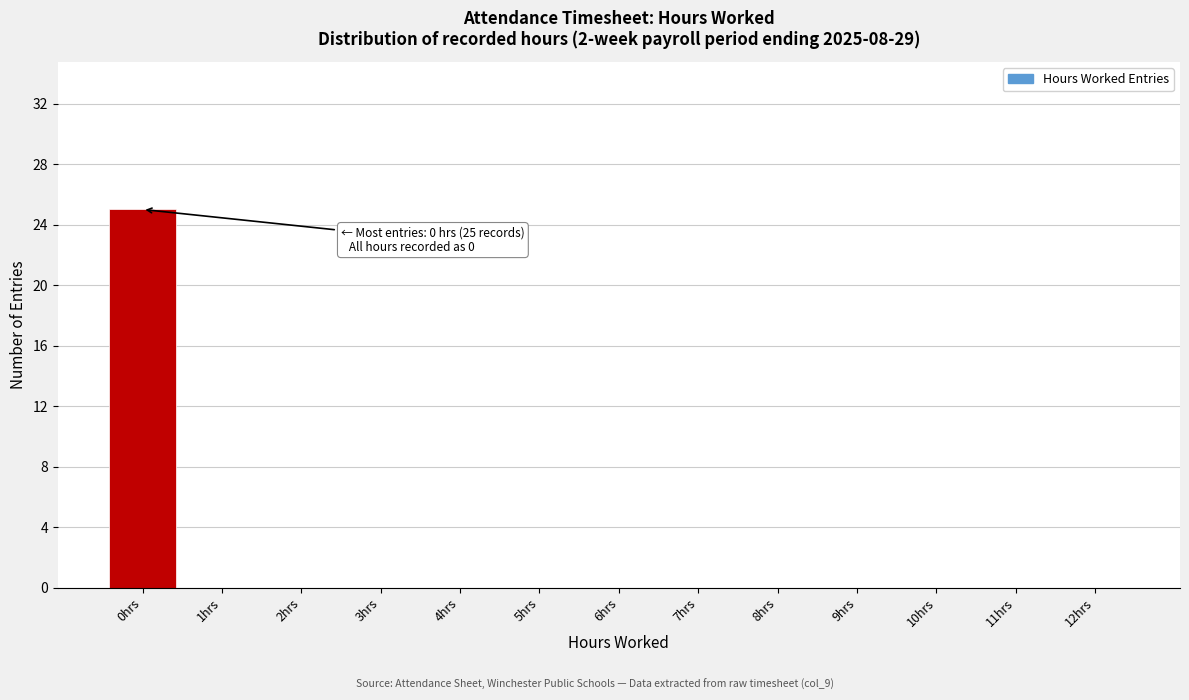

Over which range of the x-axis is the bar tallest?

-0.5 to 0.5